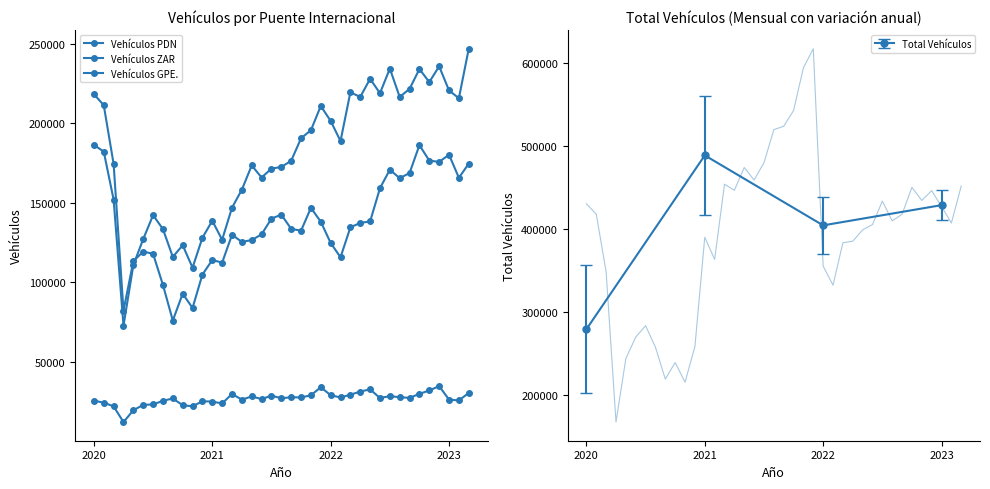

The value of Total Vehículos at 2021 is 489045.4. True or false?

True